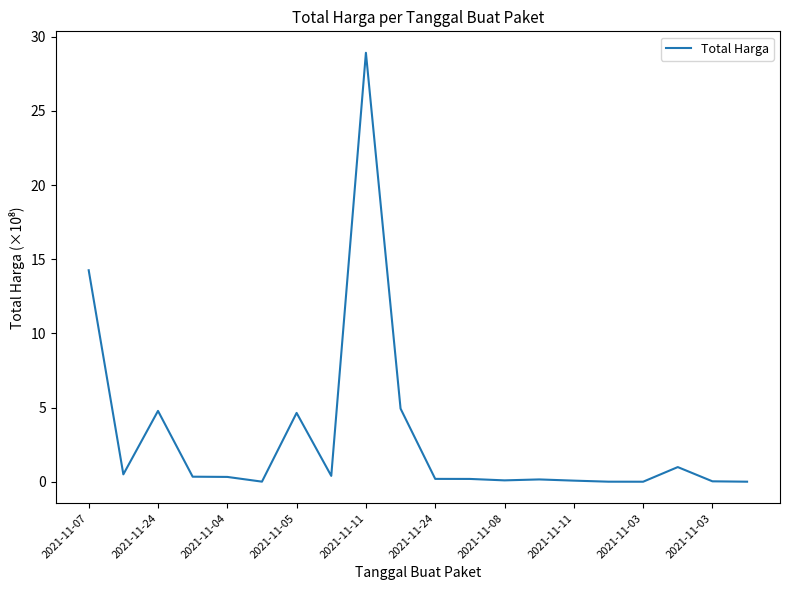

What is the maximum value shown in the chart?

28.9